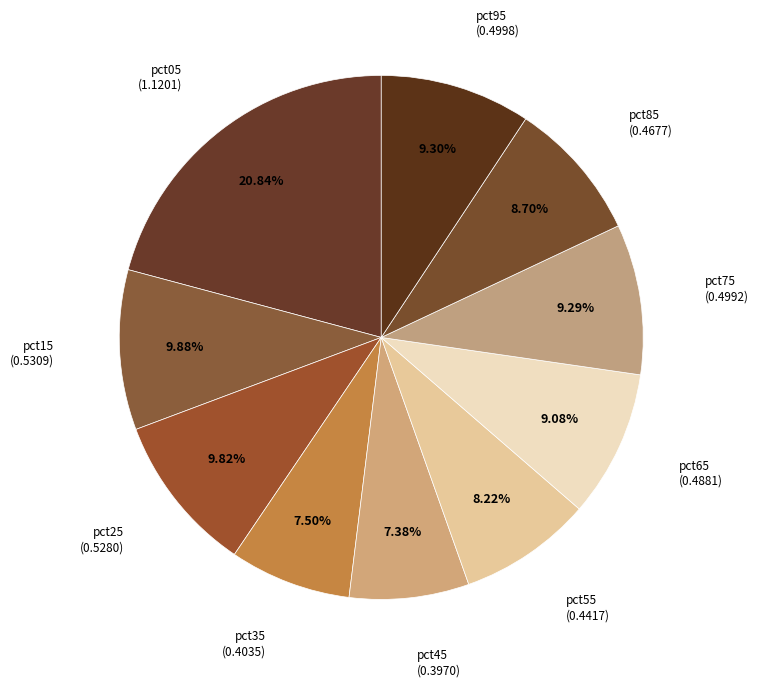

Which category has the biggest portion of the pie?

pct05